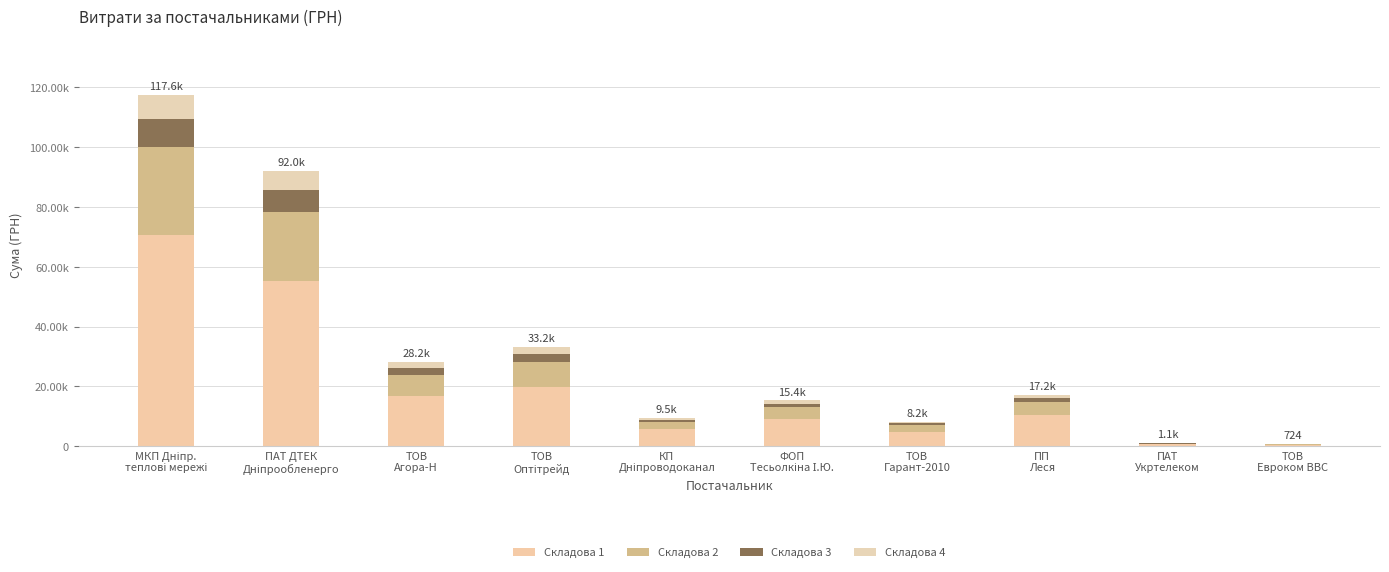

At how many categories does at least one series exceed 6069?

6